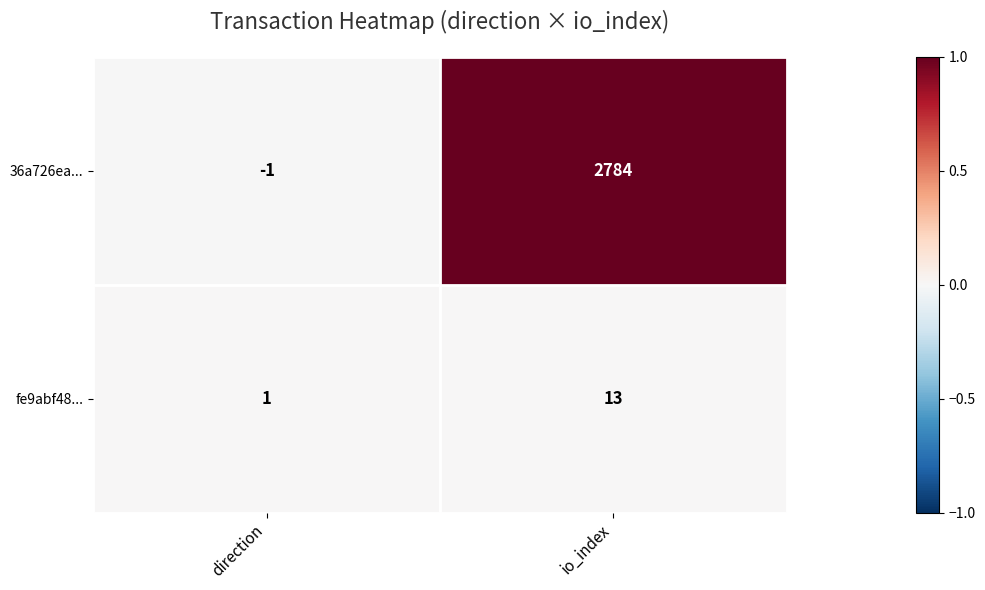

The value of 36a726ea... at io_index is 2784. True or false?

True